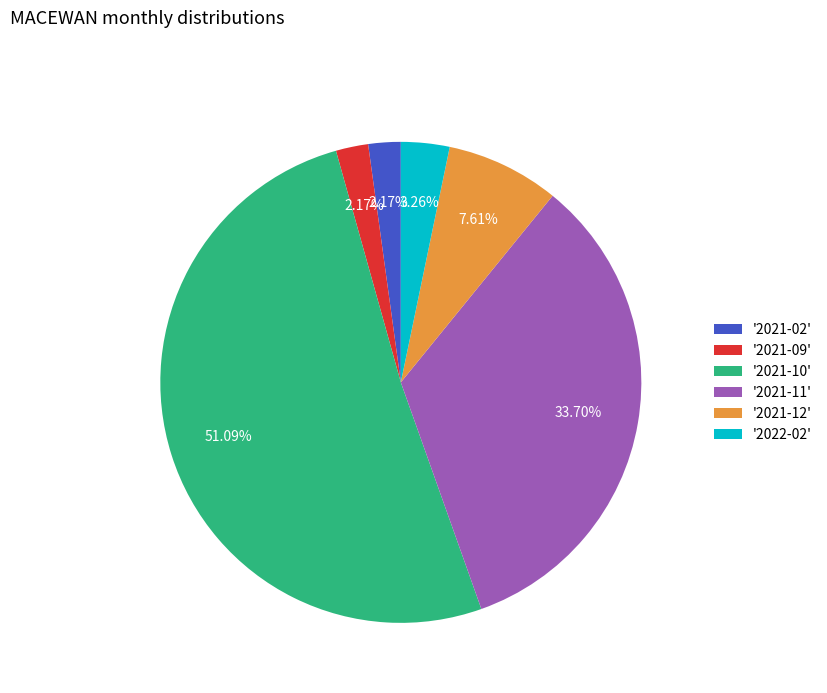

Do '2022-02' and '2021-09' together represent more than half of the pie?

No